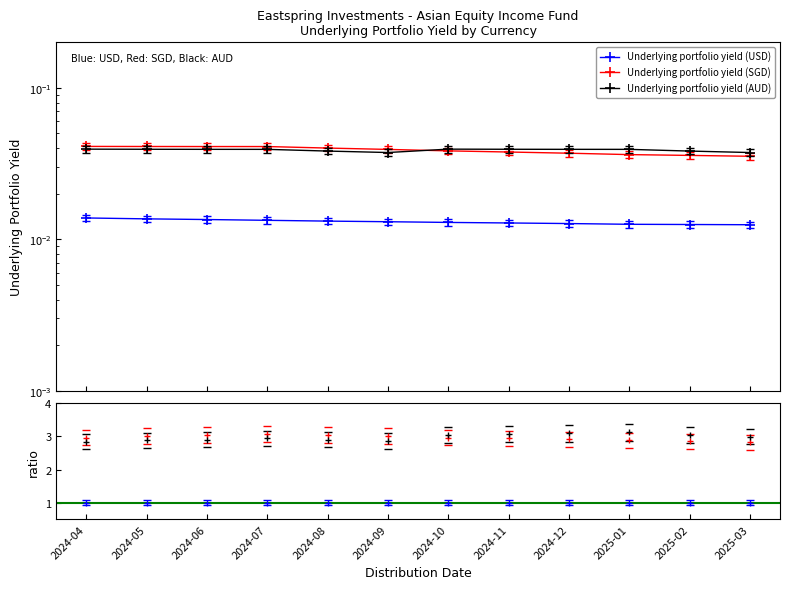

True or false: Underlying portfolio yield (AUD) and Underlying portfolio yield (USD) intersect in this chart.

False